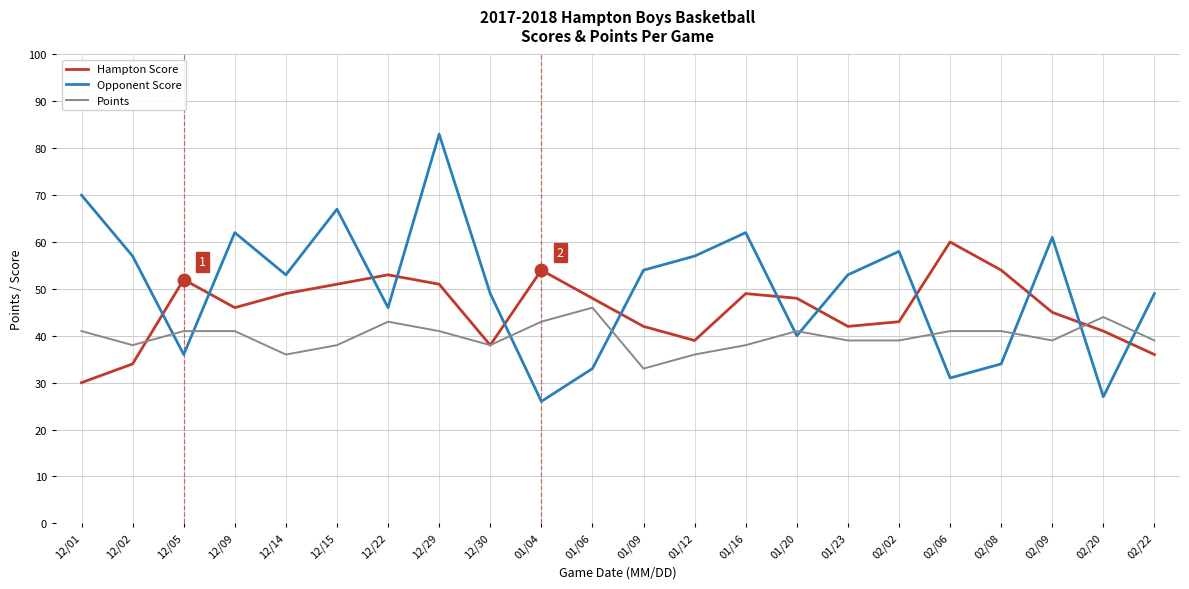

Is the value of Points at 02/09 greater than the value of Hampton Score at 01/16?

No